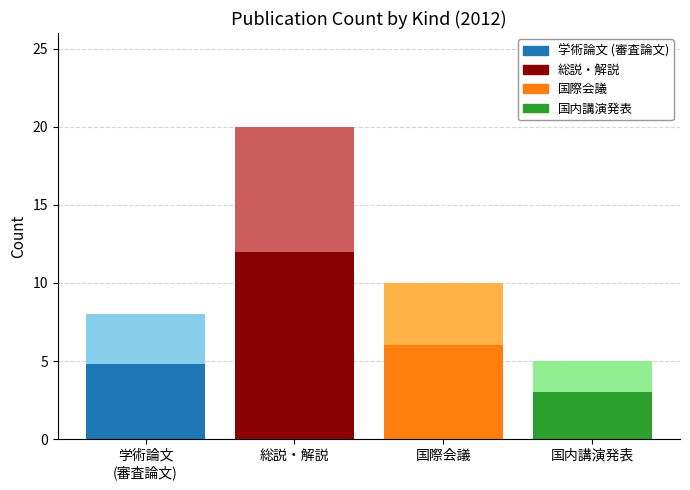

At which category is the sum across all series the highest?

総説・解説